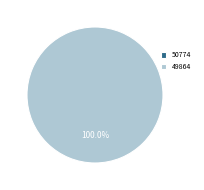

Rank the categories by value from lowest to highest.

50774, 49864